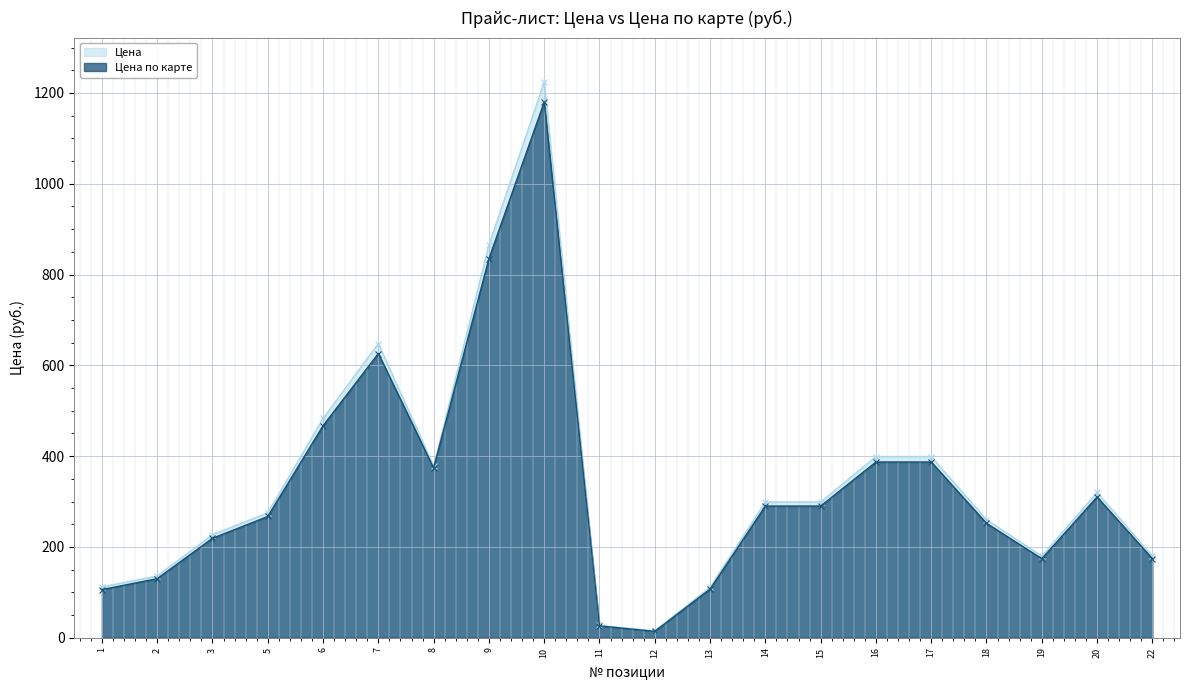

What is the lowest value of the Цена series?

15